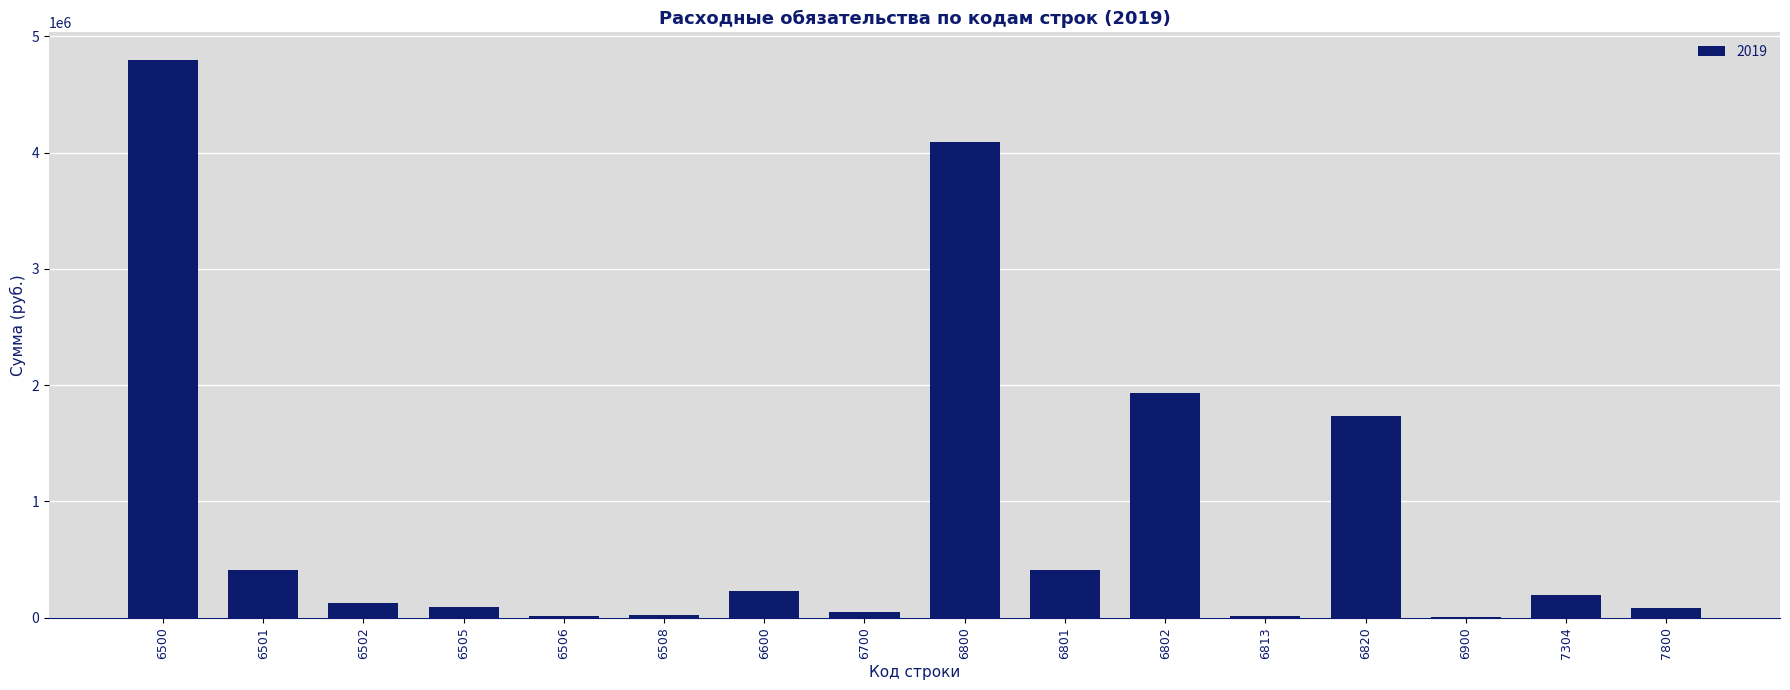

What is the difference between the values at 6500 and 7800?

4708871.3